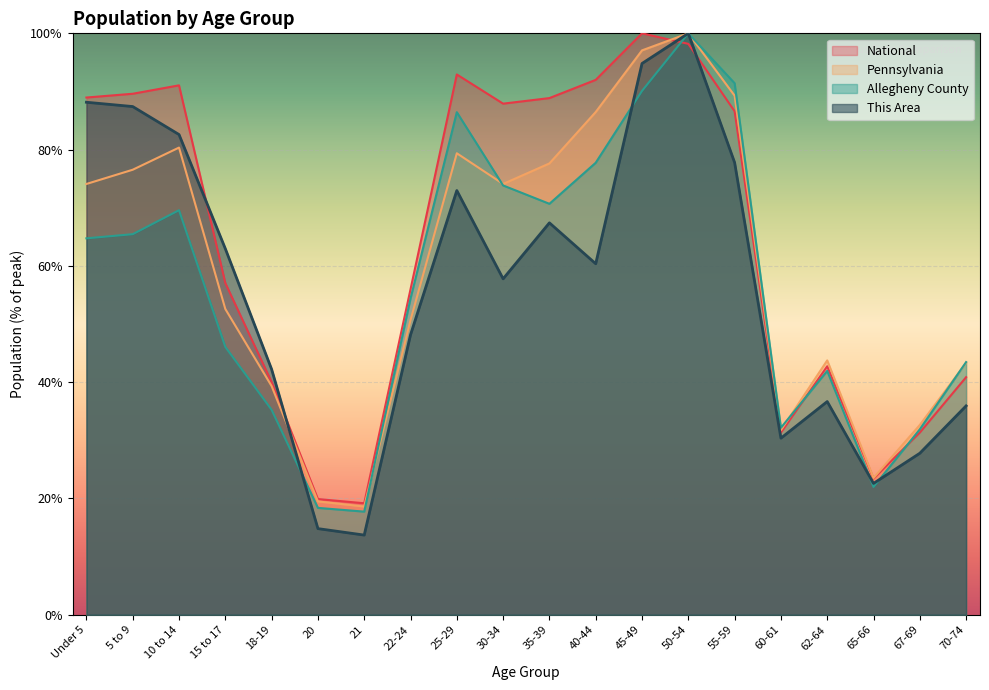

Reading left to right, list all the values displayed in this chart.

This Area: Under 5=88.1	5 to 9=87.4	10 to 14=82.6	15 to 17=63.0	18-19=42.2	20=14.8	21=13.7	22-24=48.1	25-29=73.0	30-34=57.8	35-39=67.4	40-44=60.4	45-49=94.8	50-54=100.0	55-59=77.8	60-61=30.4	62-64=36.7	65-66=22.6	67-69=27.8	70-74=35.9
Allegheny County: Under 5=64.7	5 to 9=65.5	10 to 14=69.6	15 to 17=46.1	18-19=35.3	20=18.4	21=17.7	22-24=54.4	25-29=86.4	30-34=73.8	35-39=70.7	40-44=77.7	45-49=90.1	50-54=100.0	55-59=91.4	60-61=32.2	62-64=41.9	65-66=22.0	67-69=31.9	70-74=43.5
Pennsylvania: Under 5=74.1	5 to 9=76.5	10 to 14=80.3	15 to 17=52.6	18-19=39.3	20=19.5	21=18.6	22-24=50.7	25-29=79.4	30-34=74.1	35-39=77.6	40-44=86.5	45-49=97.1	50-54=100.0	55-59=89.3	60-61=31.7	62-64=43.7	65-66=23.5	67-69=32.6	70-74=43.3
National: Under 5=89.0	5 to 9=89.6	10 to 14=91.1	15 to 17=57.0	18-19=40.0	20=19.9	21=19.2	22-24=56.0	25-29=92.9	30-34=87.9	35-39=88.9	40-44=92.0	45-49=100.0	50-54=98.2	55-59=86.6	60-61=31.3	62-64=42.7	65-66=23.4	67-69=31.3	70-74=40.9